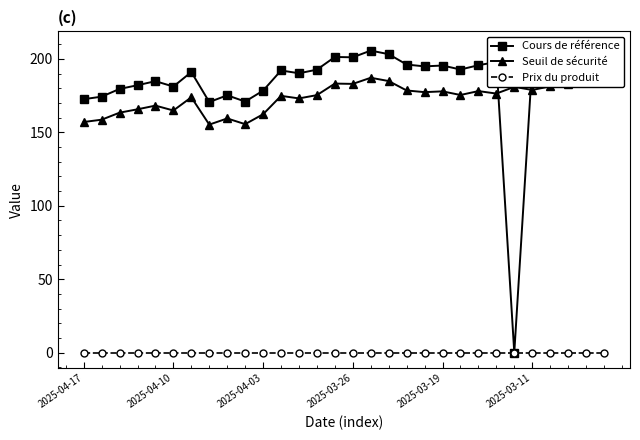

What are all the series names shown in the legend?

Cours de référence, Seuil de sécurité, Prix du produit